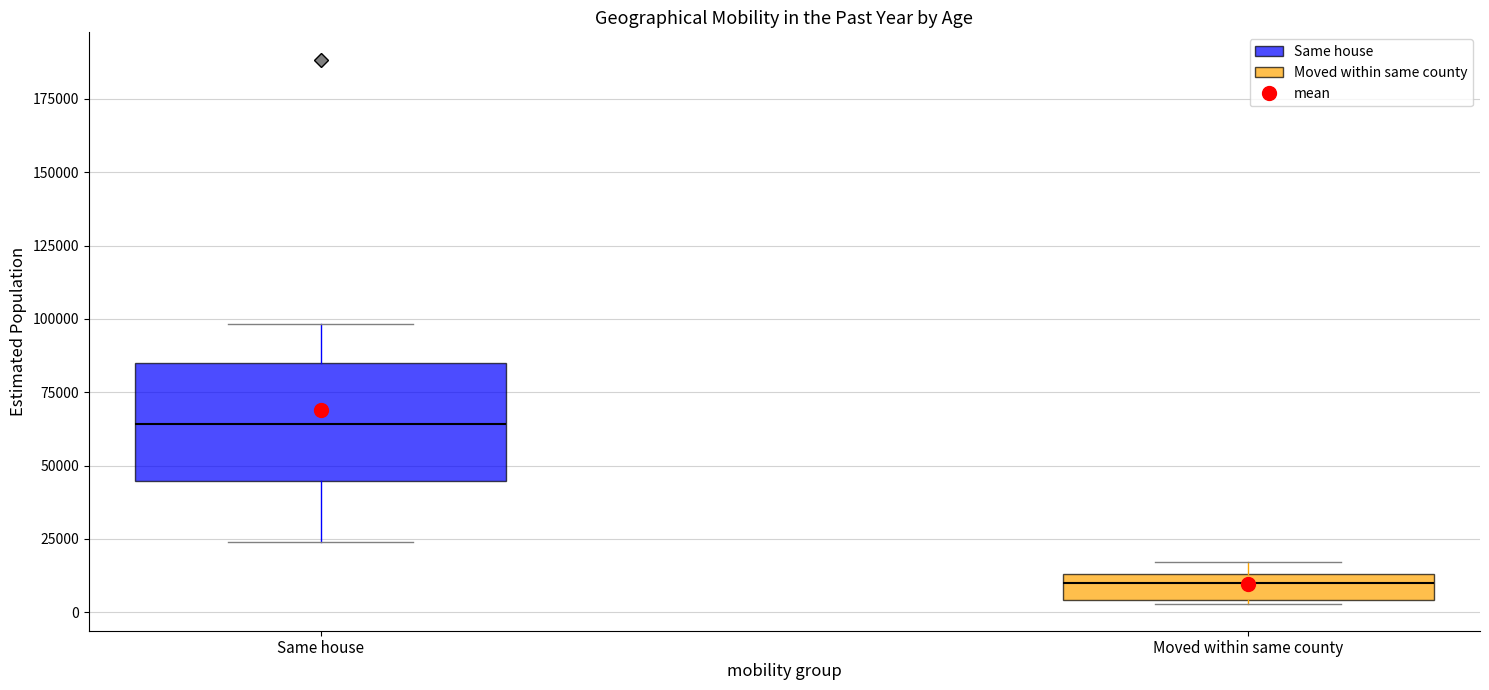

Where is the lower edge of the box for Moved within same county on the y-axis? The values are not printed on the chart, so give them approximately, as read against the axis.

5000